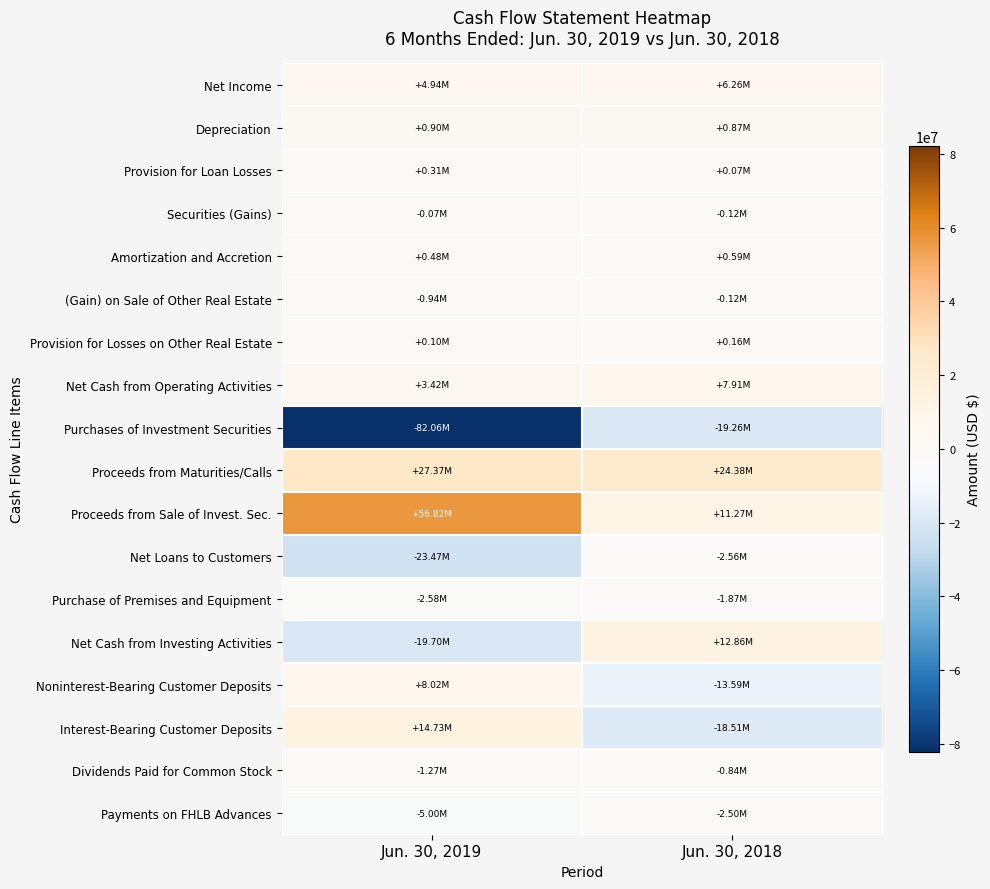

Which series has the widest spread of values?

Purchases of Investment Securities